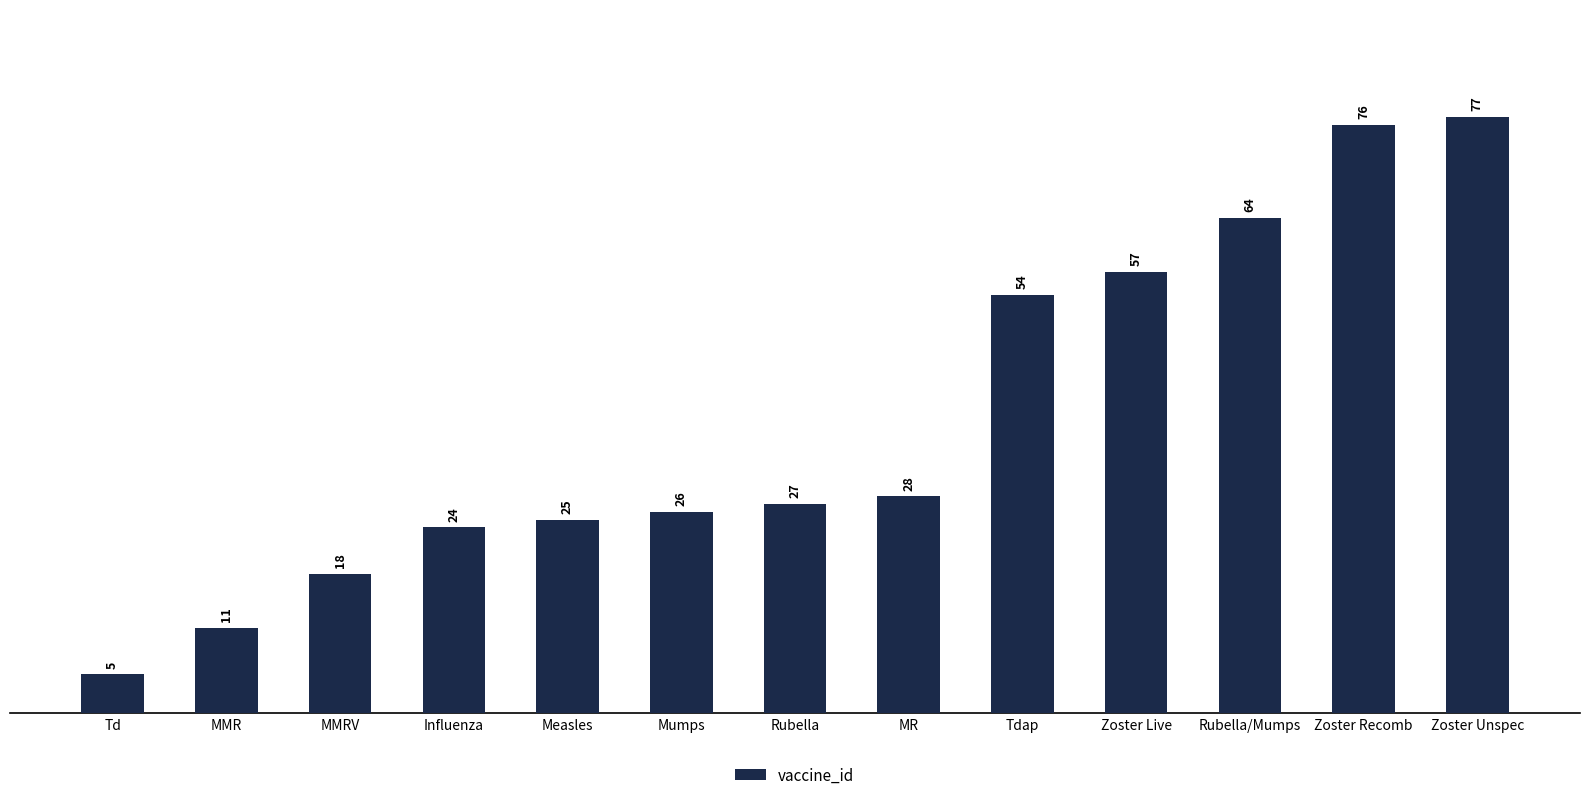

What is the ratio of the value at Rubella/Mumps to the value at Influenza?

2.7